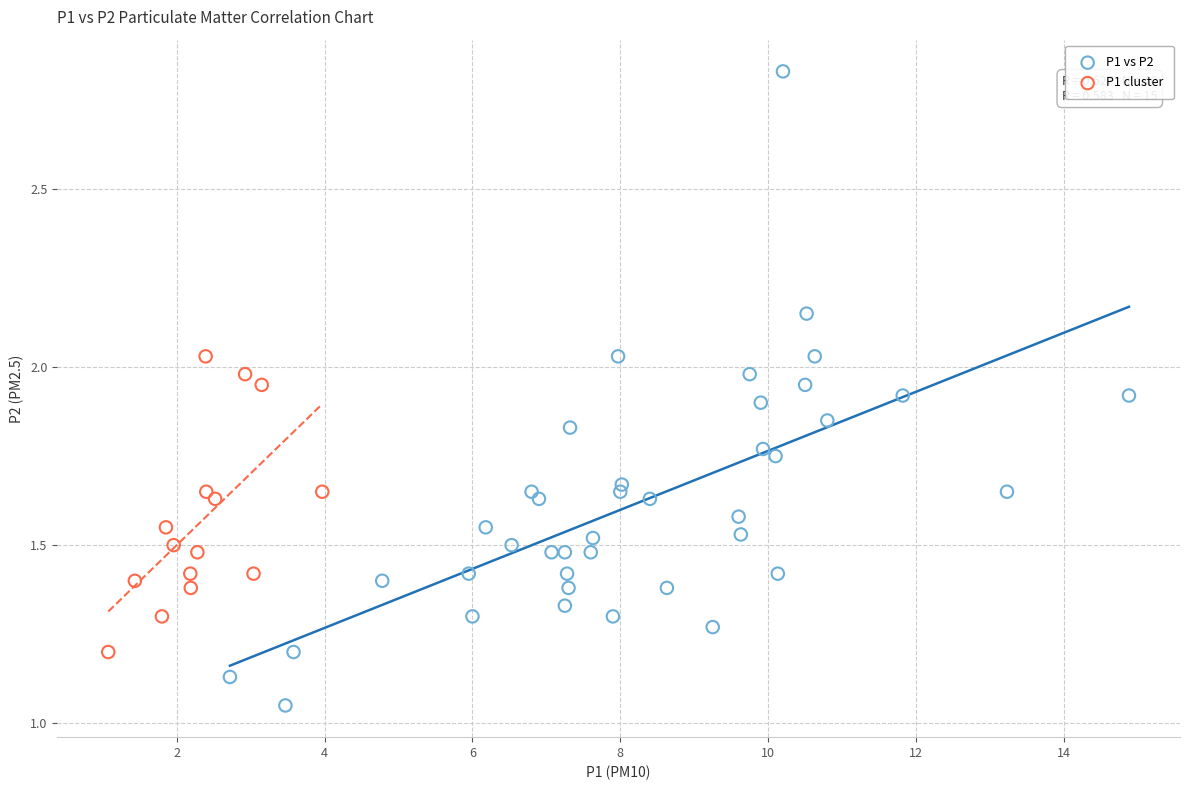

Which series contains the lowest Y value?

P1 vs P2